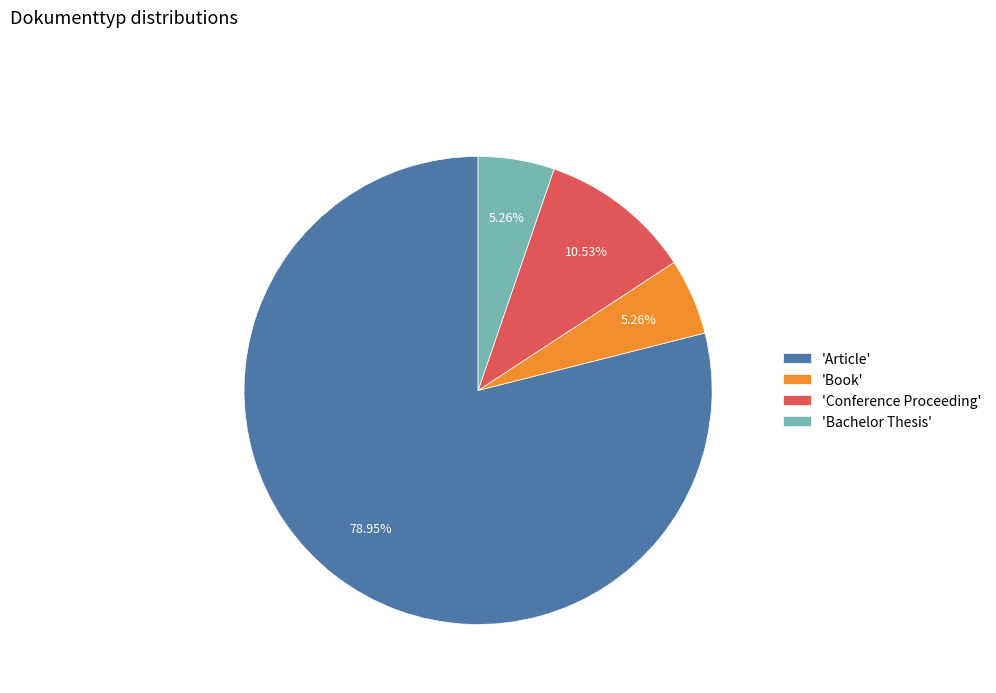

What is the largest slice in the pie chart?

'Article'